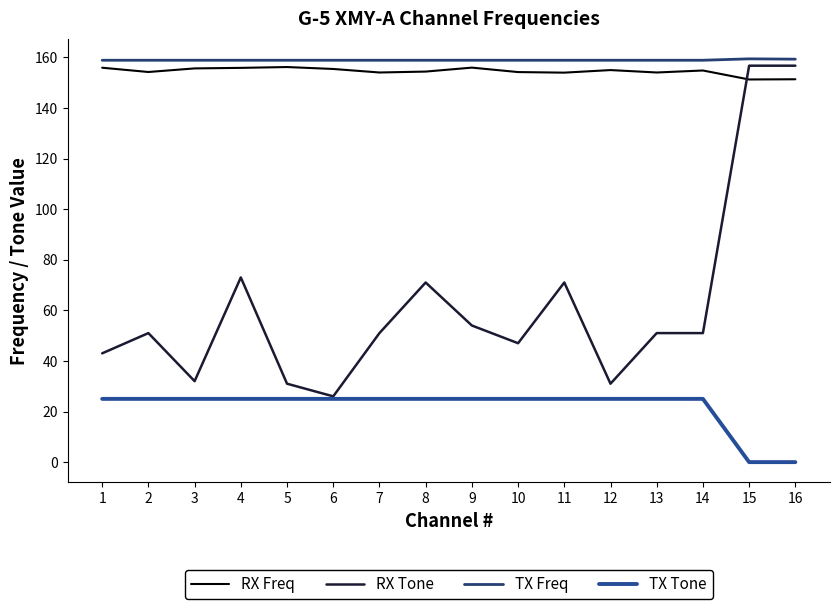

What are all the series names shown in the legend?

RX Freq, RX Tone, TX Freq, TX Tone